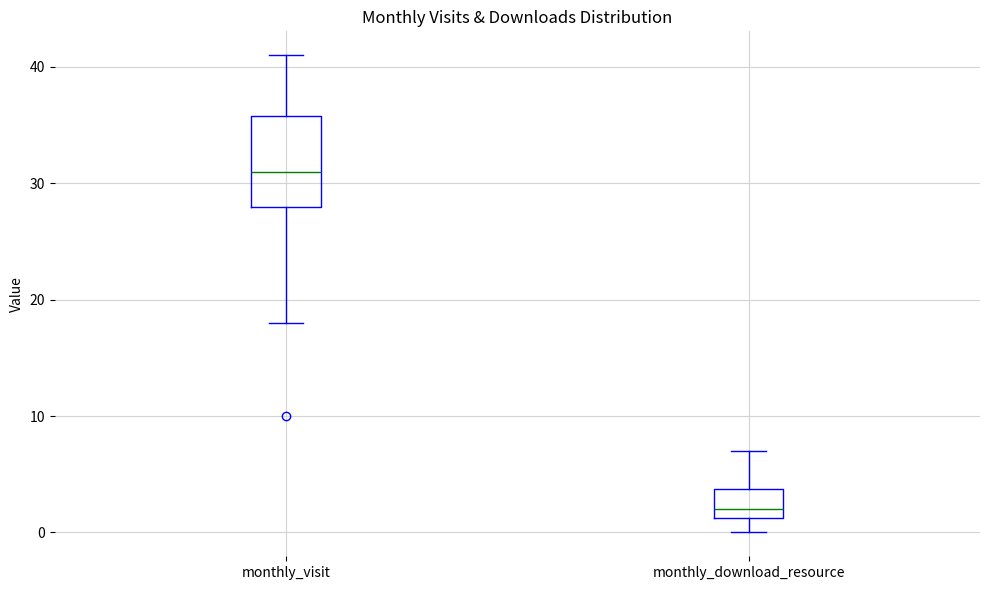

Reading left to right, transcribe this box plot: for each box, give where its median line is, the range the box spans, and where its two whiskers end, as read against the y-axis. The values are not printed on the chart, so give them approximately, as read against the axis.

monthly_visit: median 31, box 28 to 36, whiskers 18 to 41
monthly_download_resource: median 2, box 1 to 4, whiskers 0 to 7